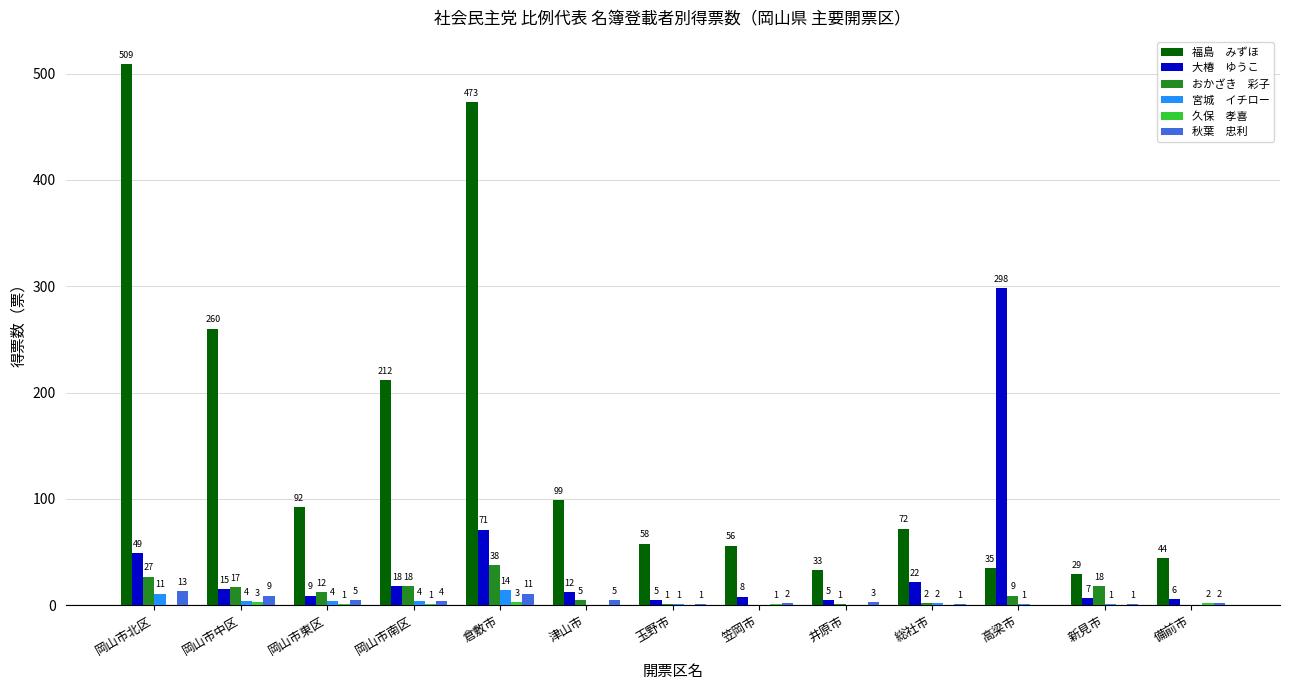

Which category has the highest value across all series?

岡山市北区